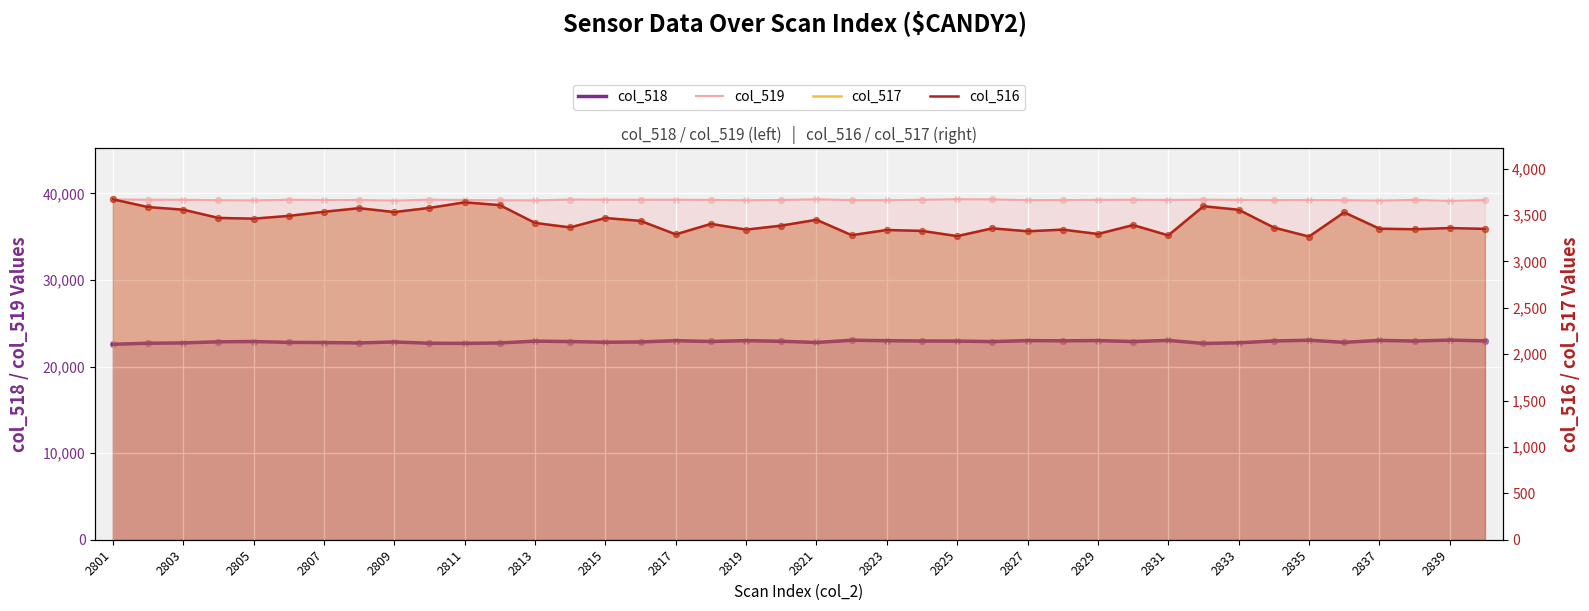

What are all the series names shown in the legend?

col_518, col_519, col_517, col_516